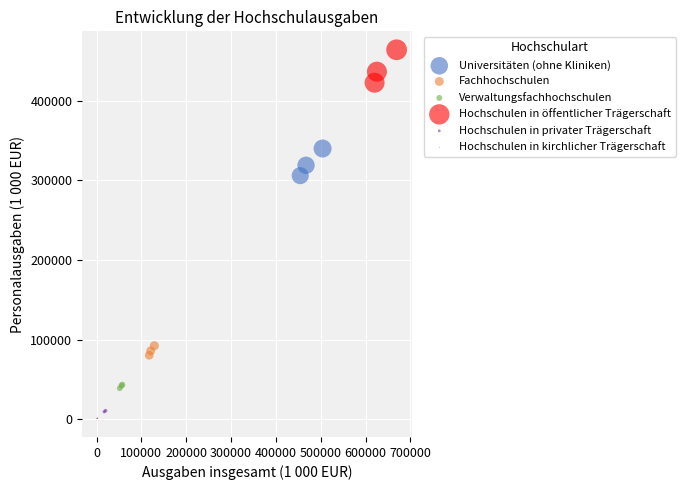

Which series has the largest Y range (max minus min)?

Hochschulen in öffentlicher Trägerschaft